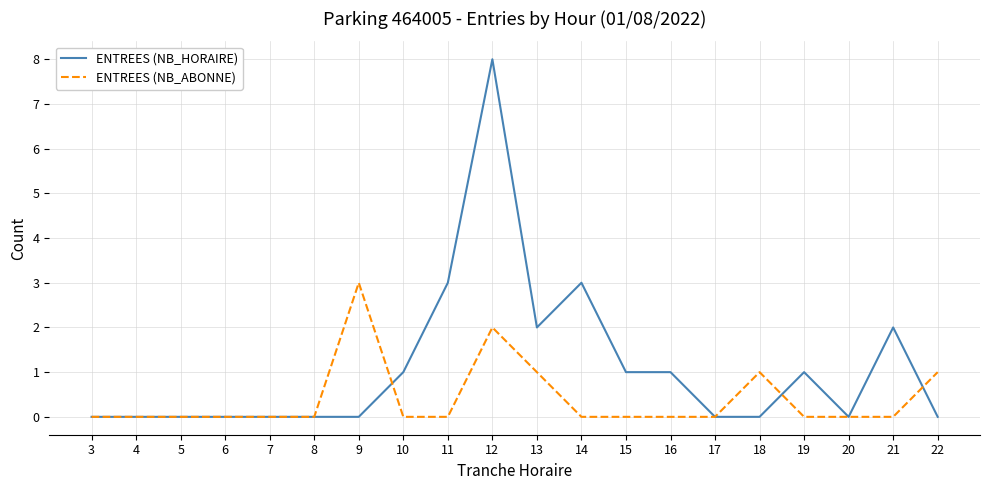

Reading left to right, what are all the values shown in this chart?

ENTREES (NB_HORAIRE): 3=0	4=0	5=0	6=0	7=0	8=0	9=0	10=1	11=3	12=8	13=2	14=3	15=1	16=1	17=0	18=0	19=1	20=0	21=2	22=0
ENTREES (NB_ABONNE): 3=0	4=0	5=0	6=0	7=0	8=0	9=3	10=0	11=0	12=2	13=1	14=0	15=0	16=0	17=0	18=1	19=0	20=0	21=0	22=1